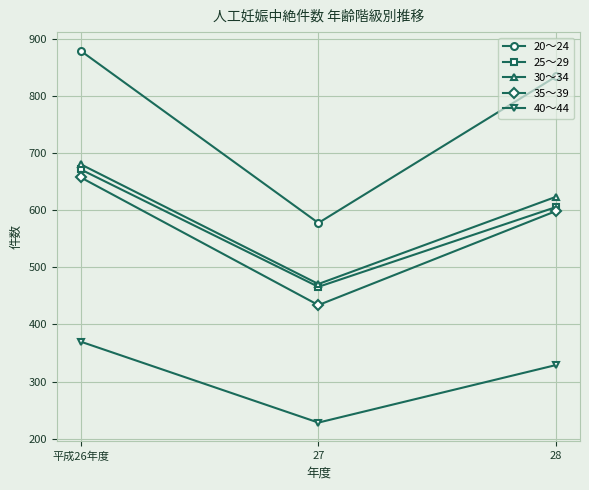

What is the sum of the 40～44 values at 27 and 平成26年度?

598